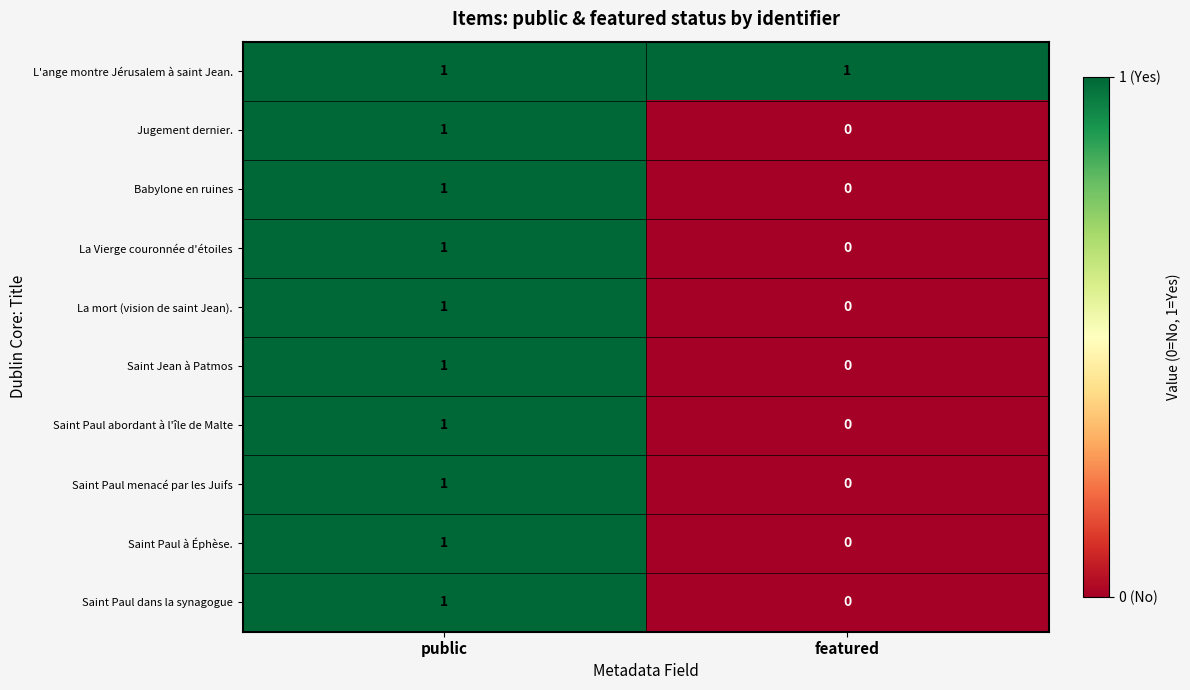

Which series has the largest total across all categories?

L'ange montre Jérusalem à saint Jean.